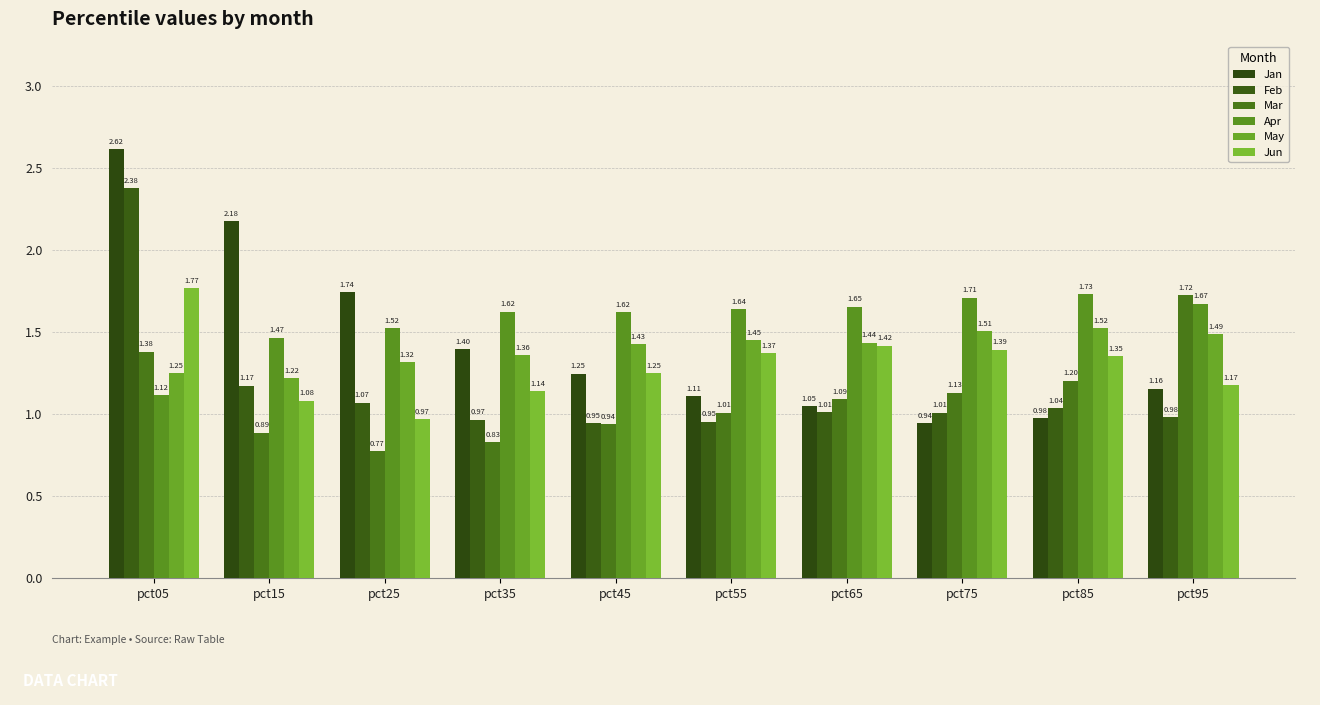

Rank the series by their maximum value, from highest to lowest.

Jan, Feb, Jun, Apr, Mar, May